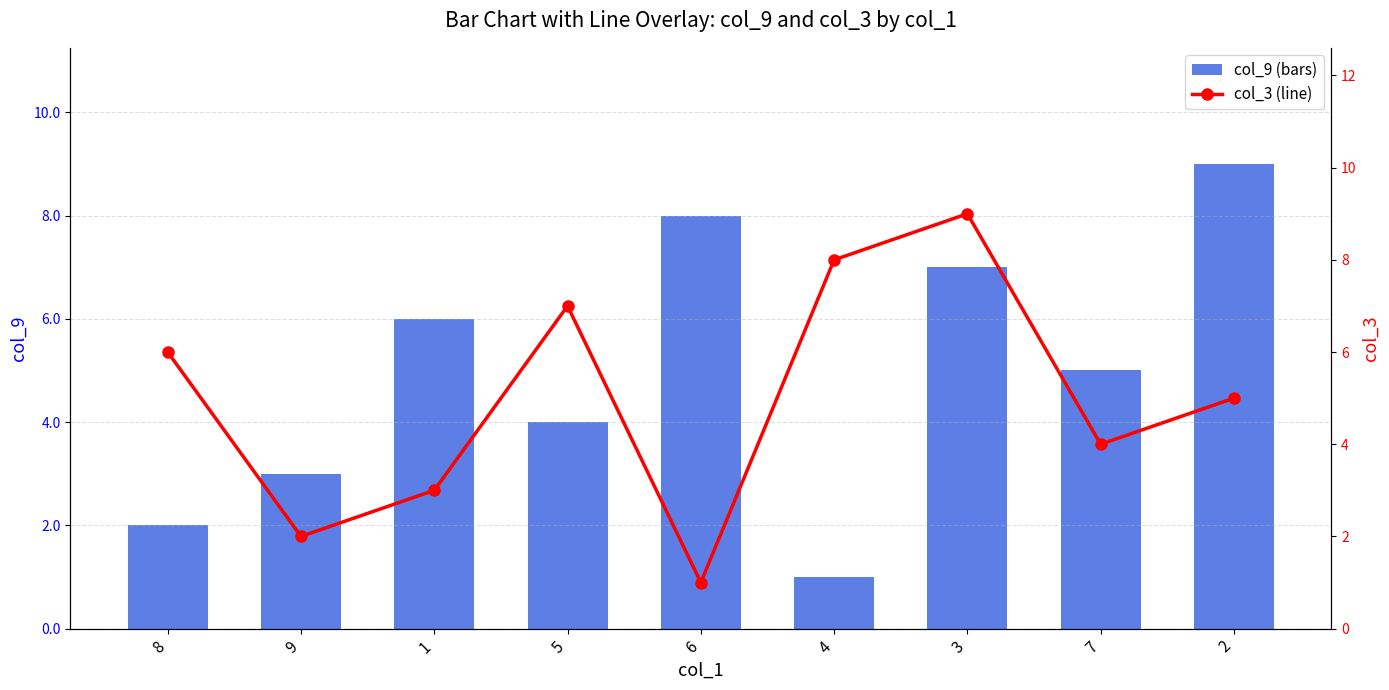

The col_3 series shows 7 at 5. True or false?

True